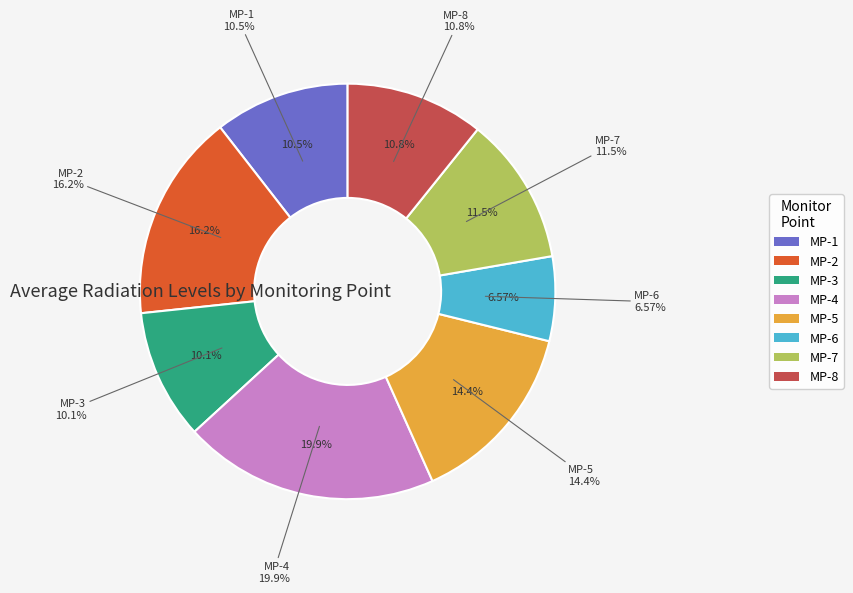

What is the smallest slice in the pie chart?

MP-6